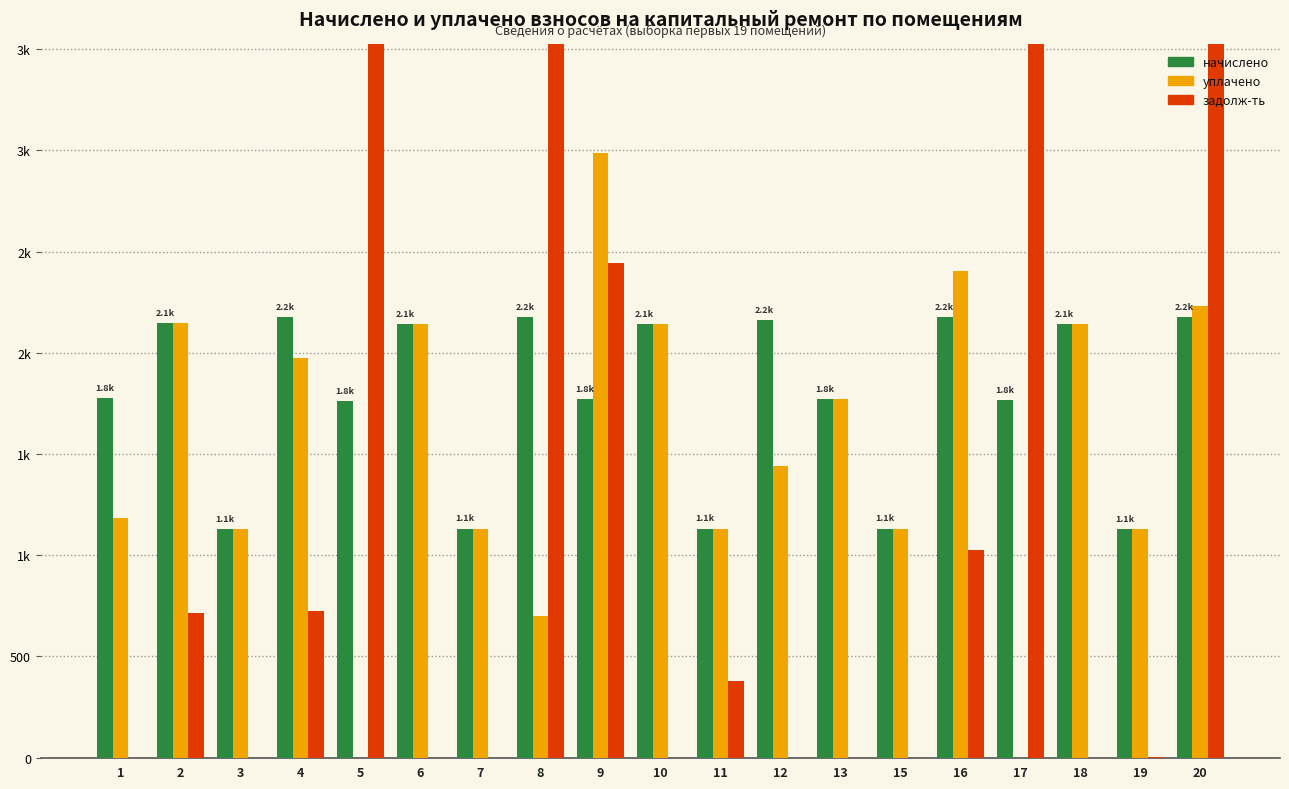

Does the chart contain stacked bars?

No